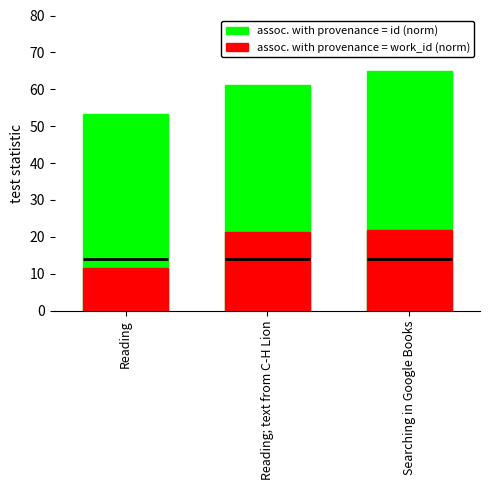

Which series has the largest range (max minus min)?

assoc. with provenance = id (norm)